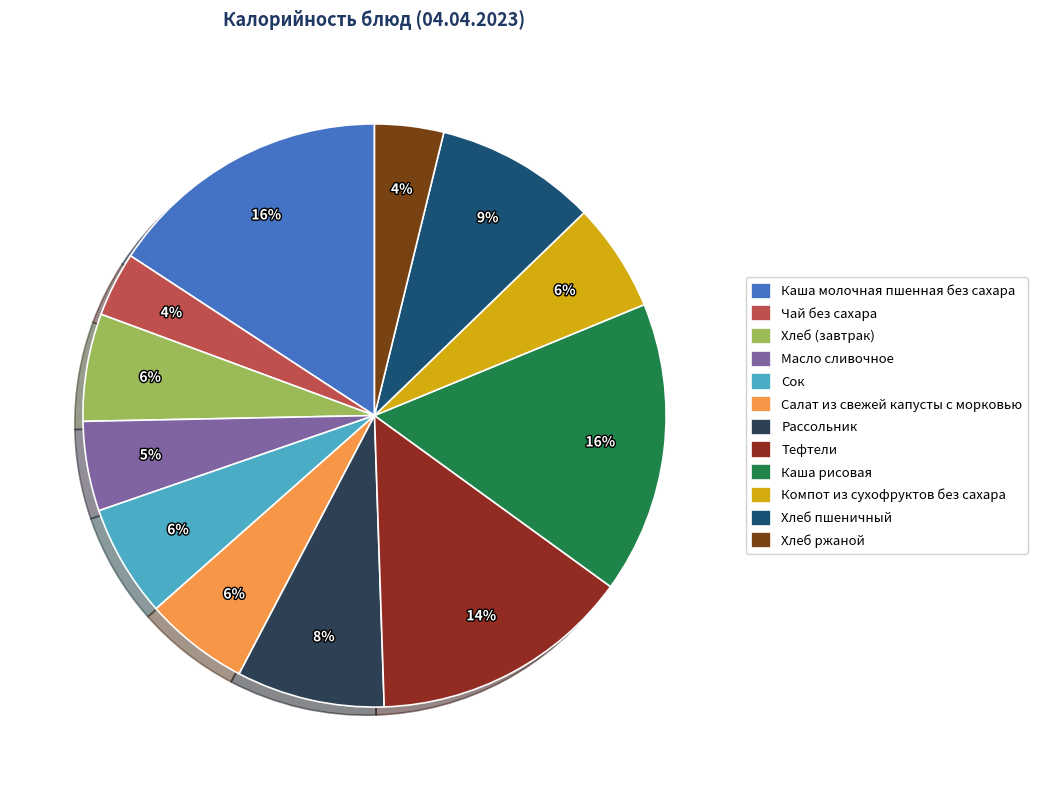

What percentage is the Хлеб пшеничный slice, to the nearest percent?

9%